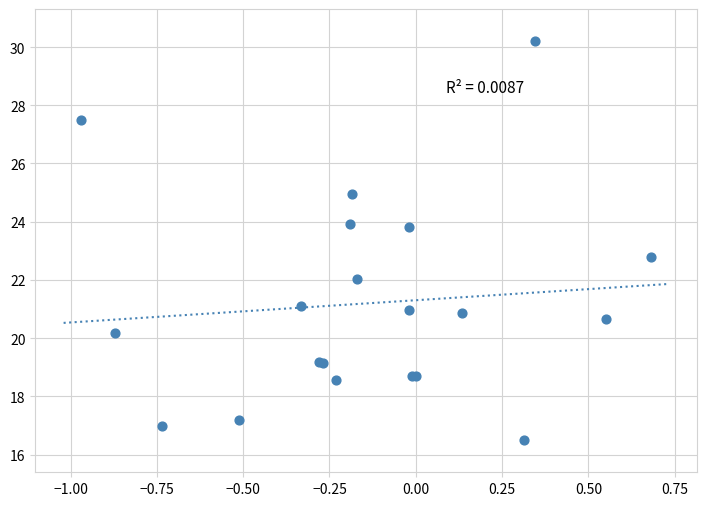

What Y value in the scatter plot is closest to 23?

22.8